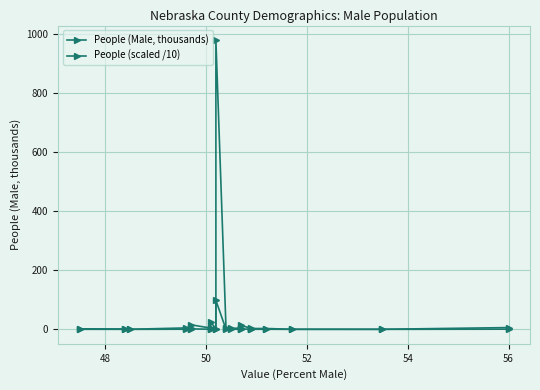

Is this an area chart (filled region under the line)?

No